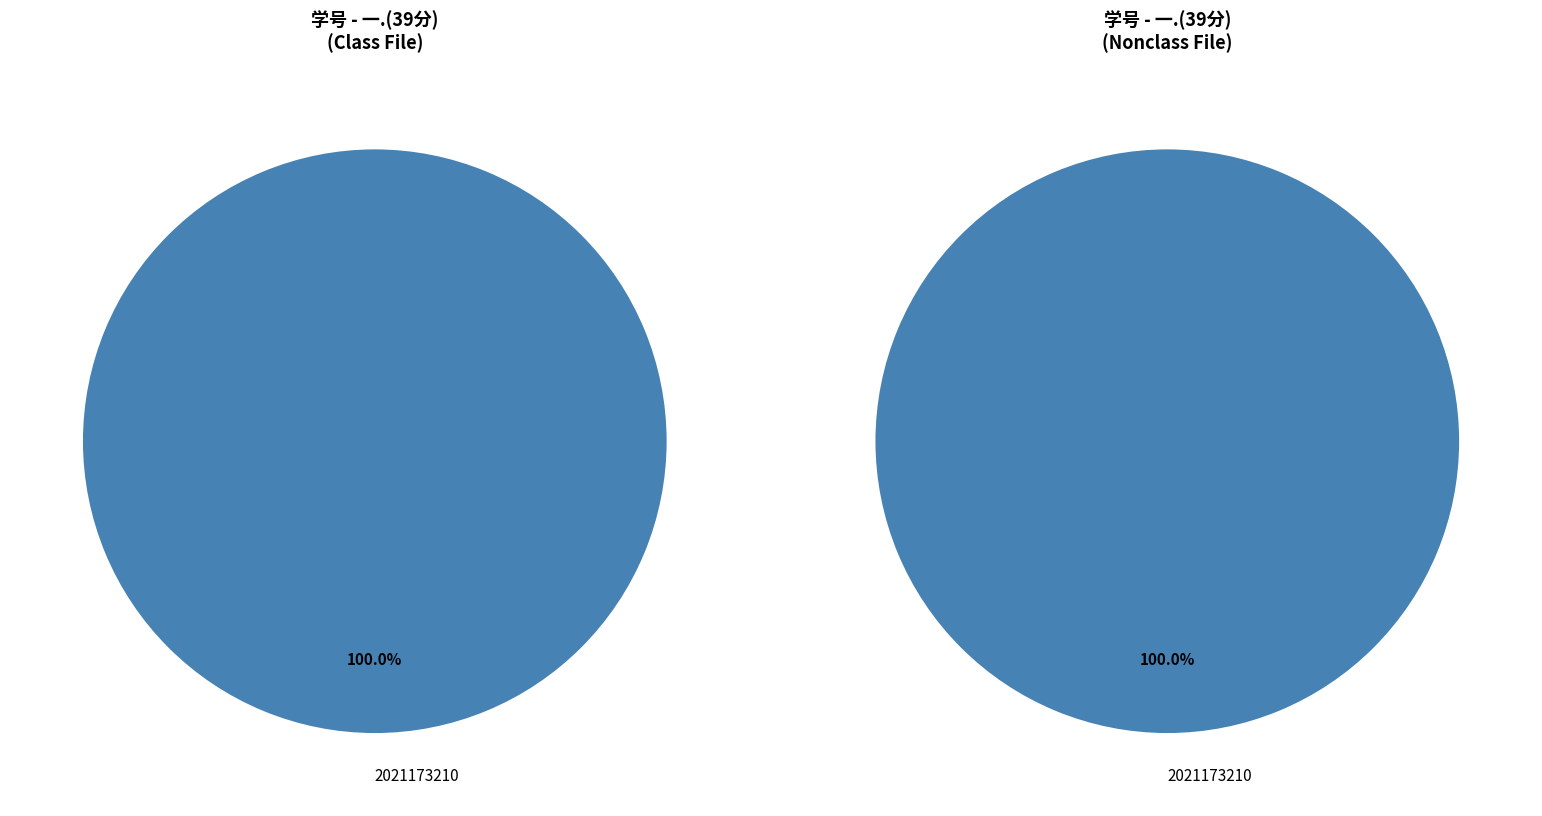

True or false: 2021173210 accounts for 90% of the total.

False